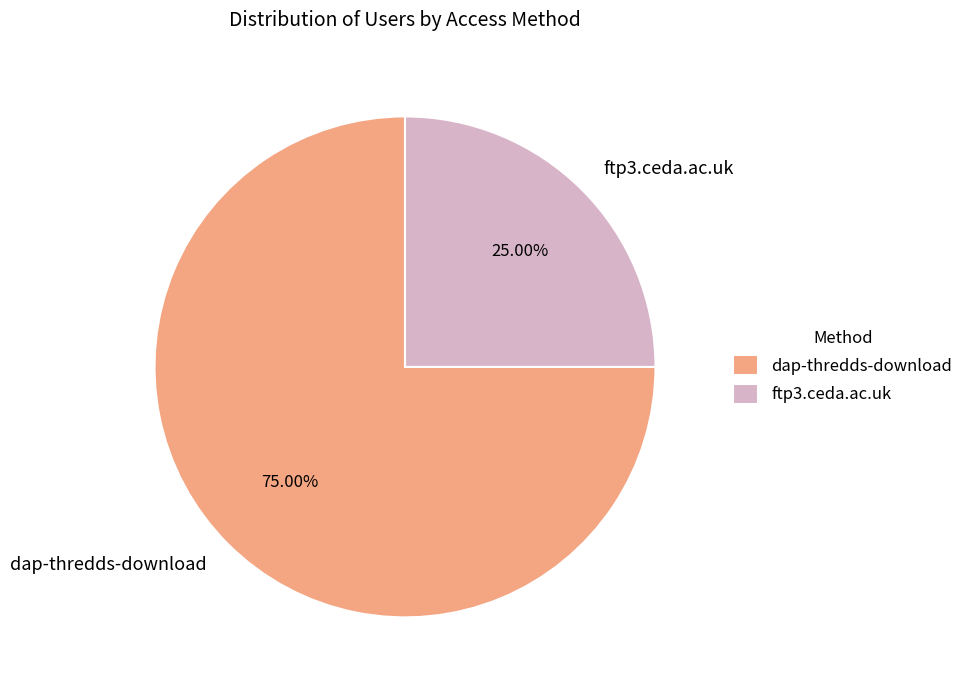

Approximately how many times larger is the value at dap-thredds-download compared to ftp3.ceda.ac.uk?

3.0